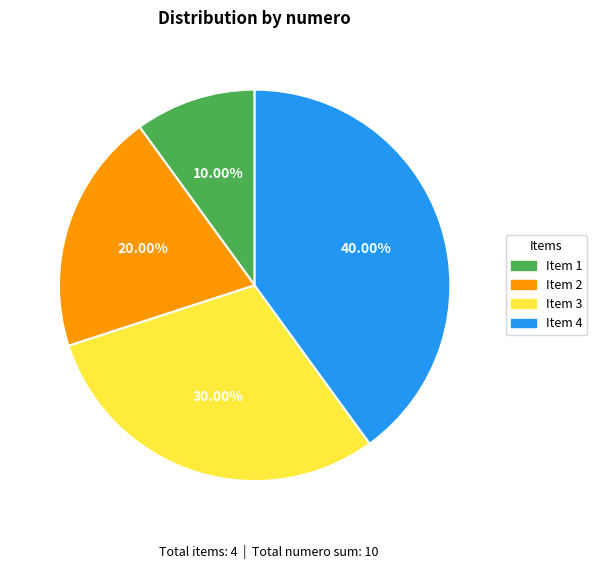

Does Item 4 account for over 50% of the chart?

No